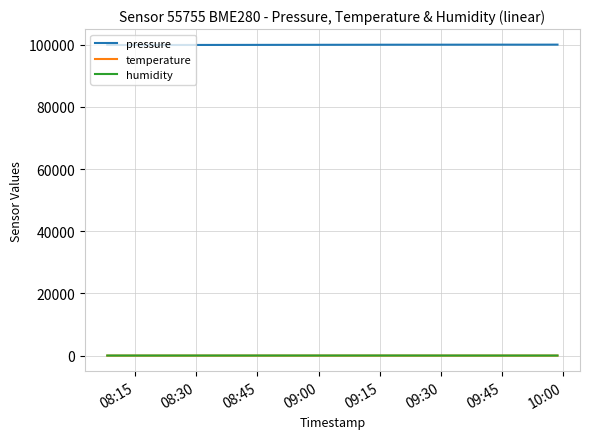

Which series has the largest total across all categories?

pressure